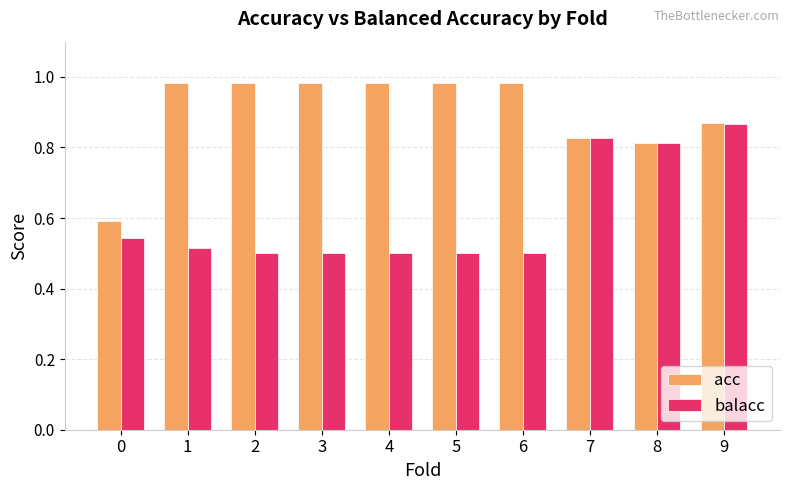

What is the sum of all acc values?

9.0